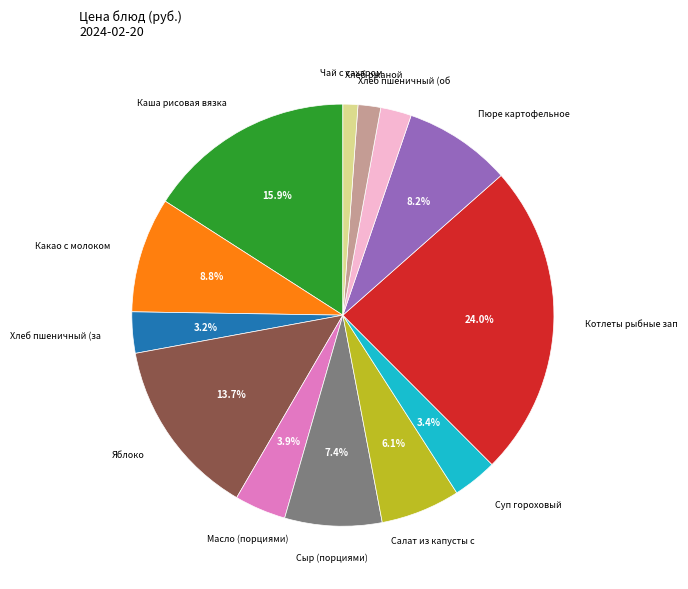

Count the number of slices in the pie.

13